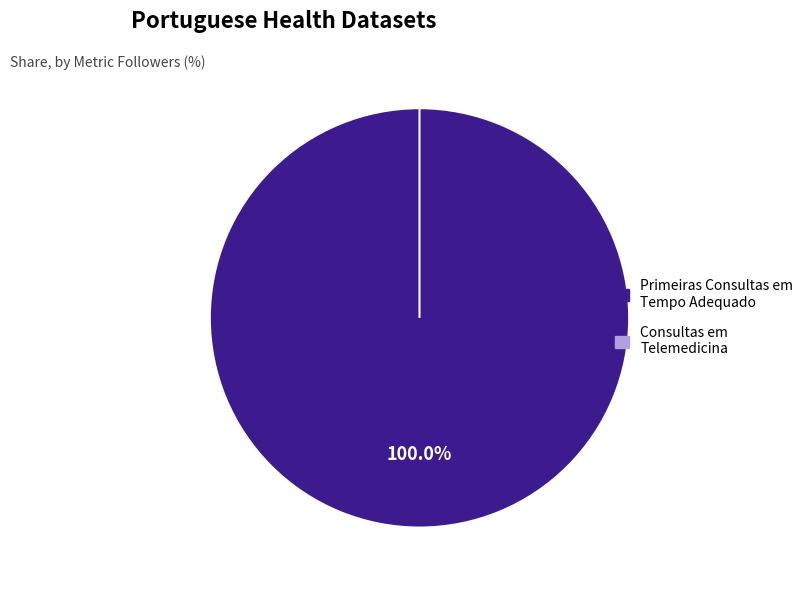

Which category has the biggest portion of the pie?

Primeiras Consultas em Tempo Adequado